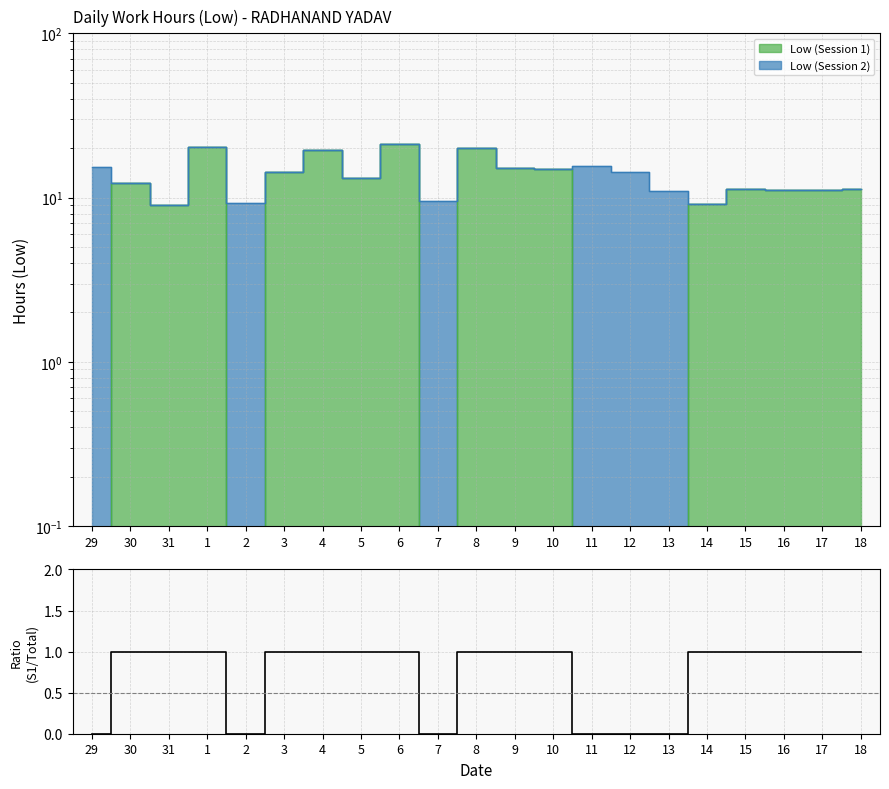

How many interior local valleys (lower than both neighbors) does the data have?

2